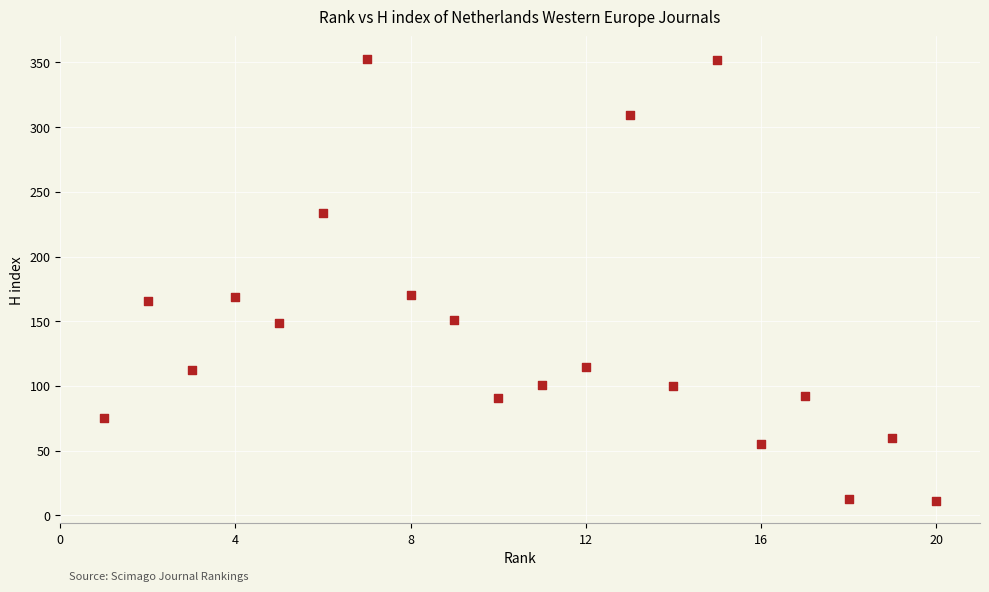

What is the range of X values (max minus min)?

19